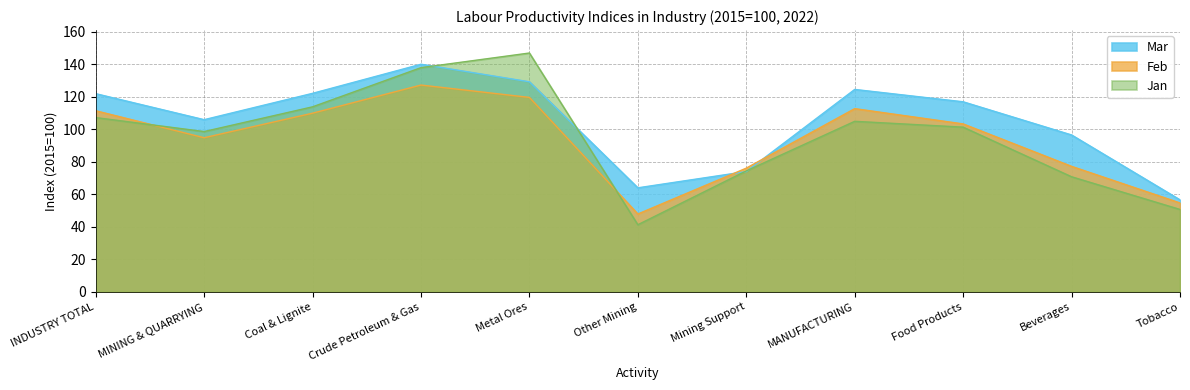

Does the chart display data point markers on the line(s)?

No